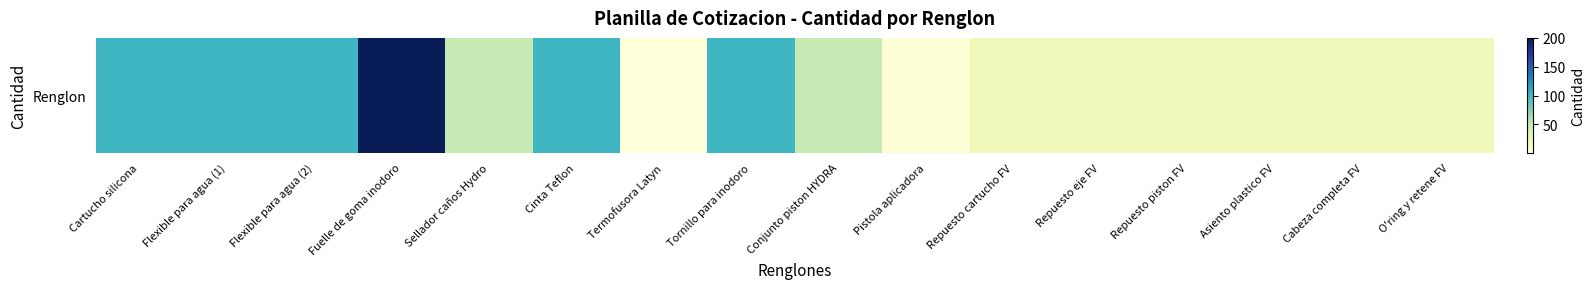

What is the smallest value displayed?

1